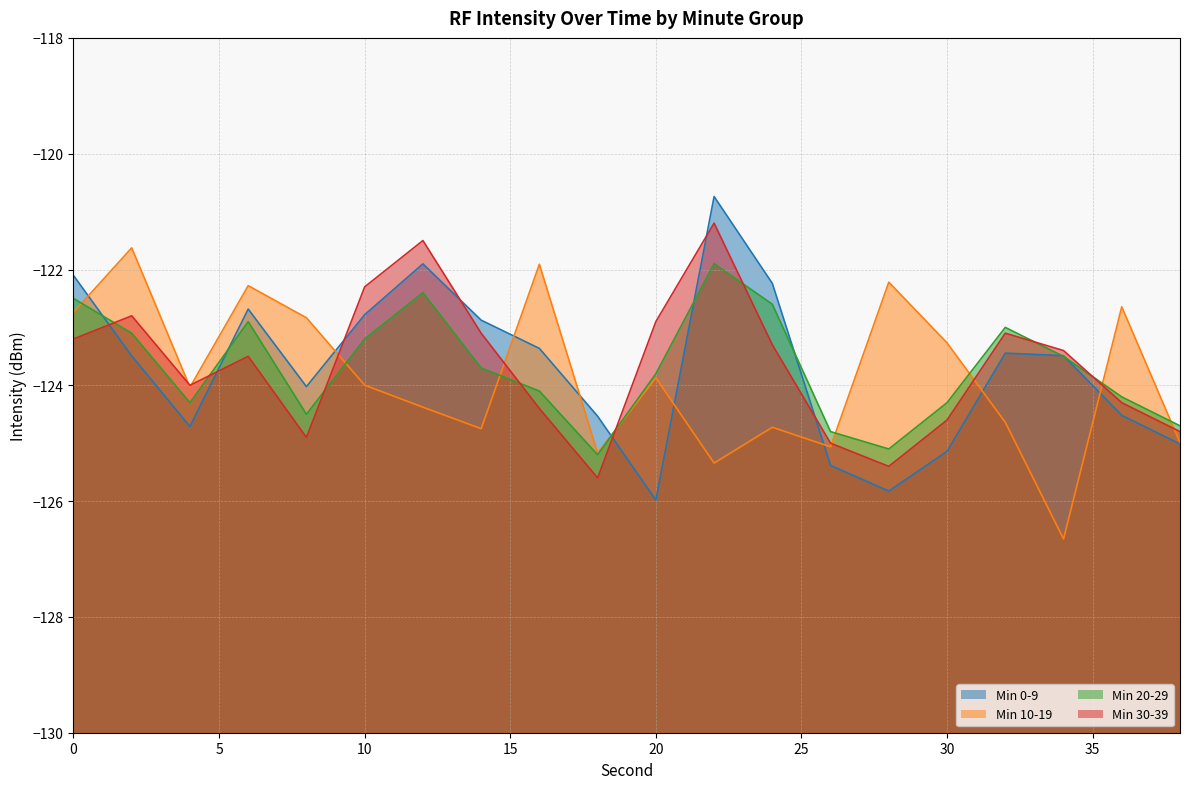

At which category does Min 30-39 reach its first local valley?

4